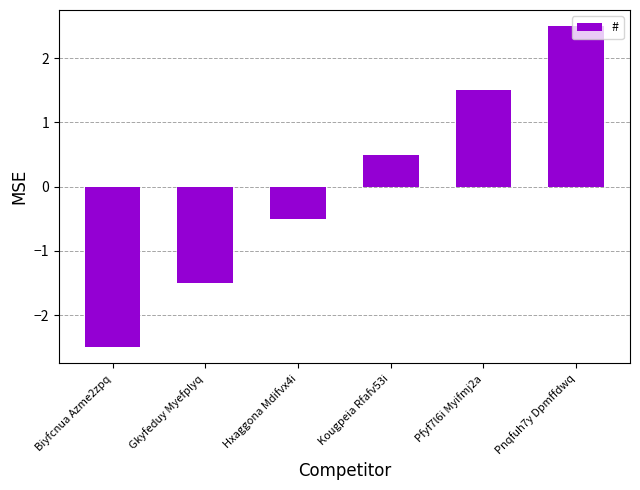

What is the greatest value displayed?

2.5